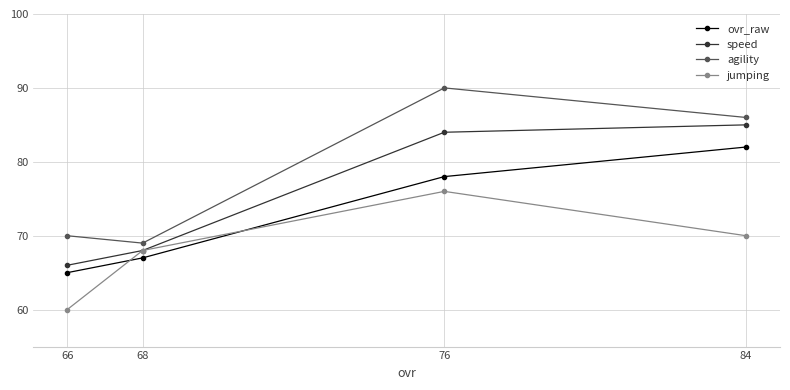

Between 84 and 66, which is larger?

84